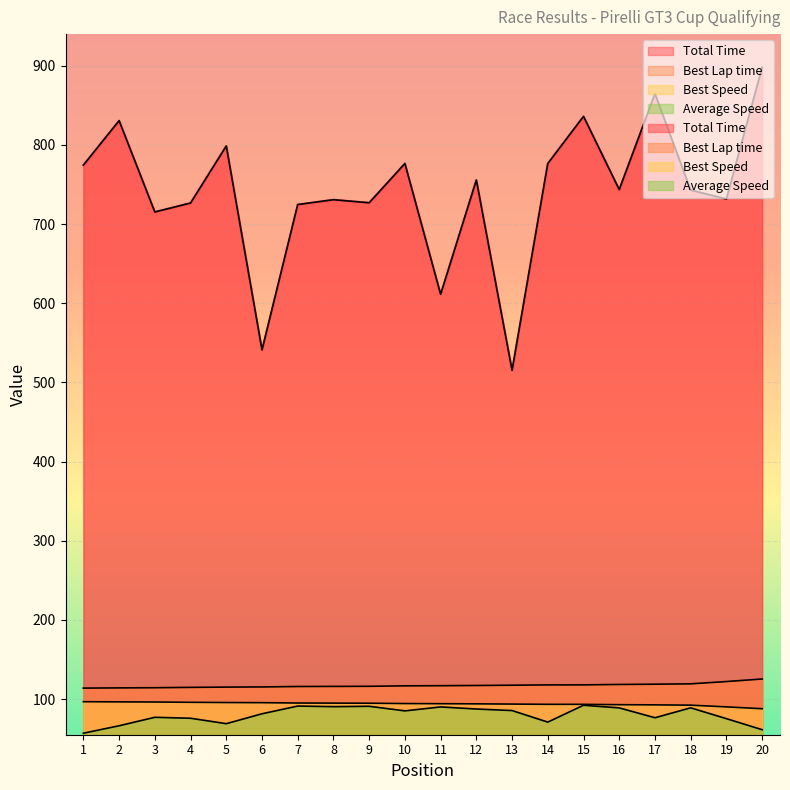

True or false: Best Lap time has more than 0 interior local peaks.

False